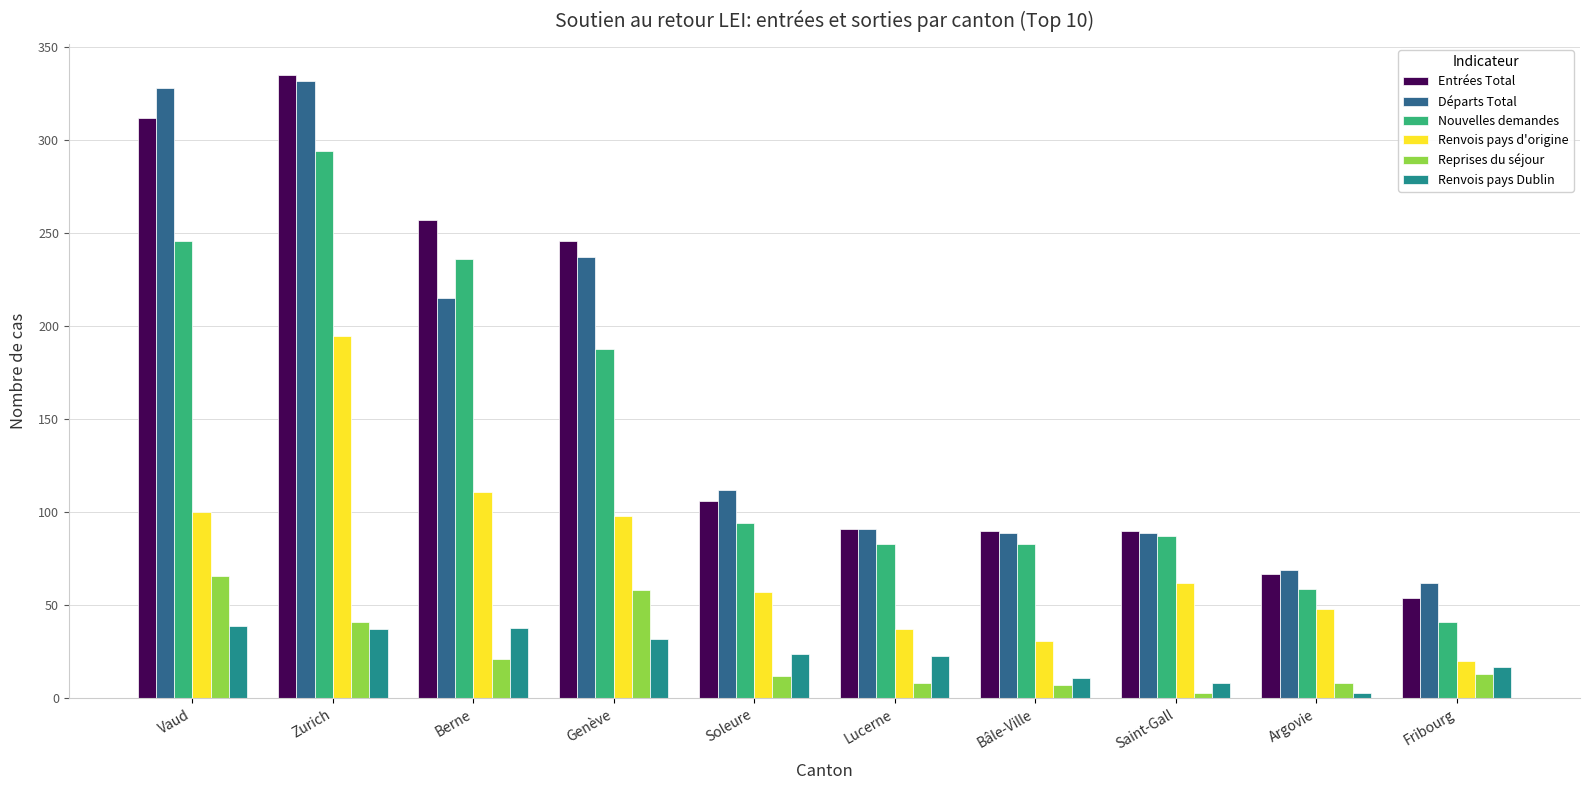

What is the greatest value displayed?

335